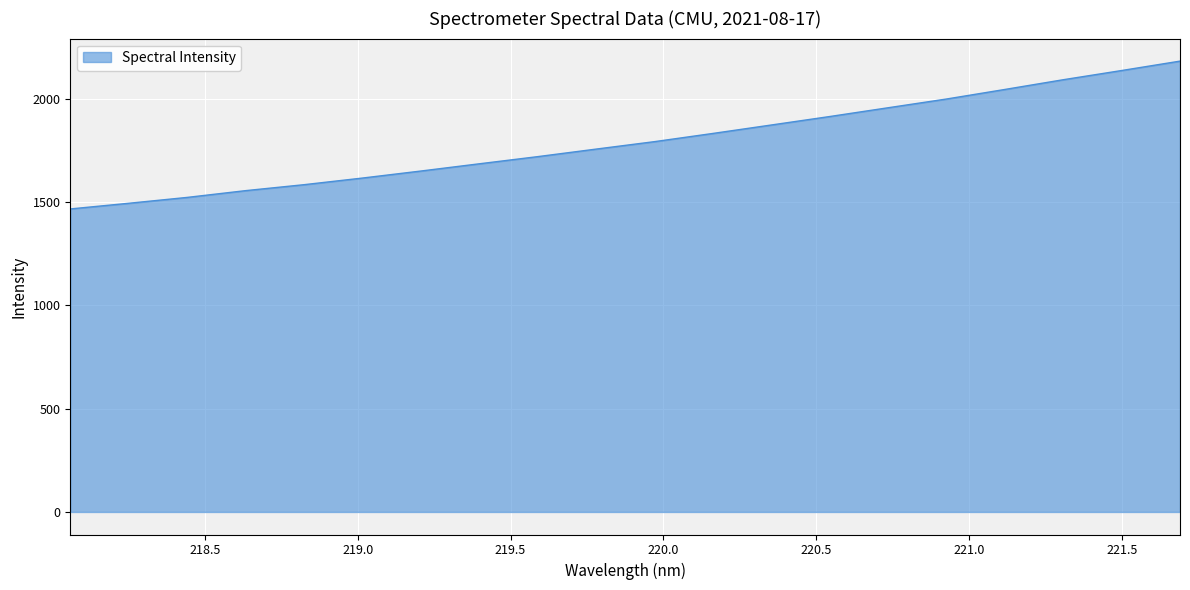

What is the difference between the maximum and minimum values?

715.5